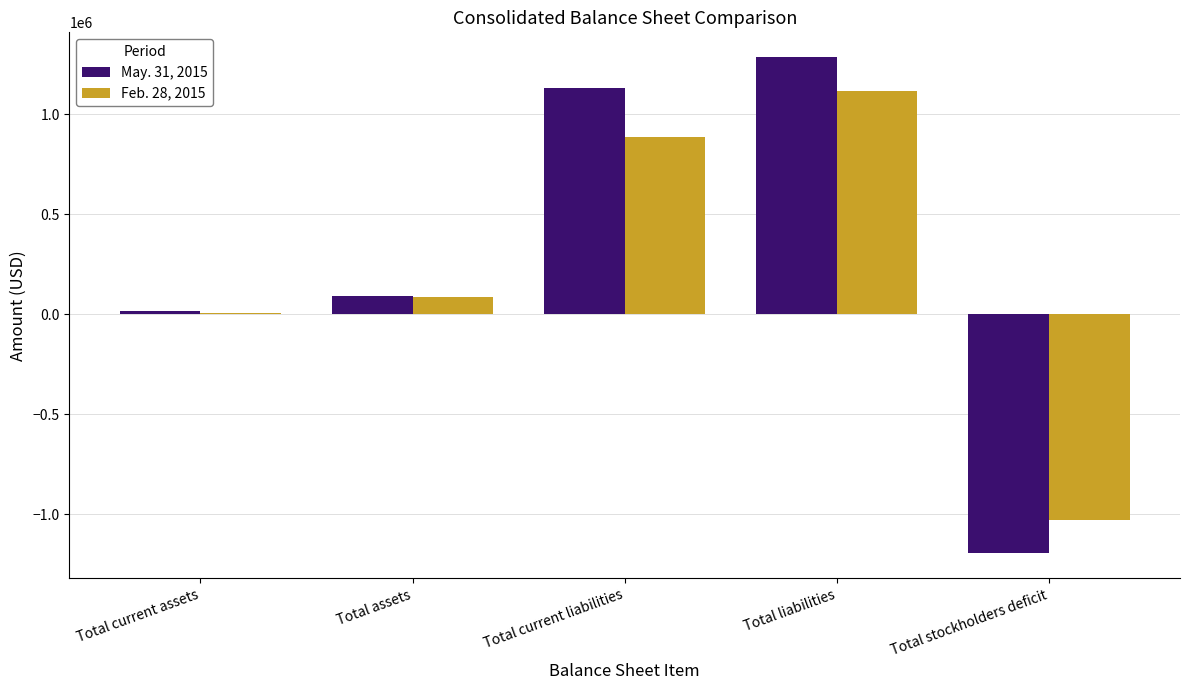

Is the value of Feb. 28, 2015 at Total current assets greater than the value of May. 31, 2015 at Total stockholders deficit?

Yes